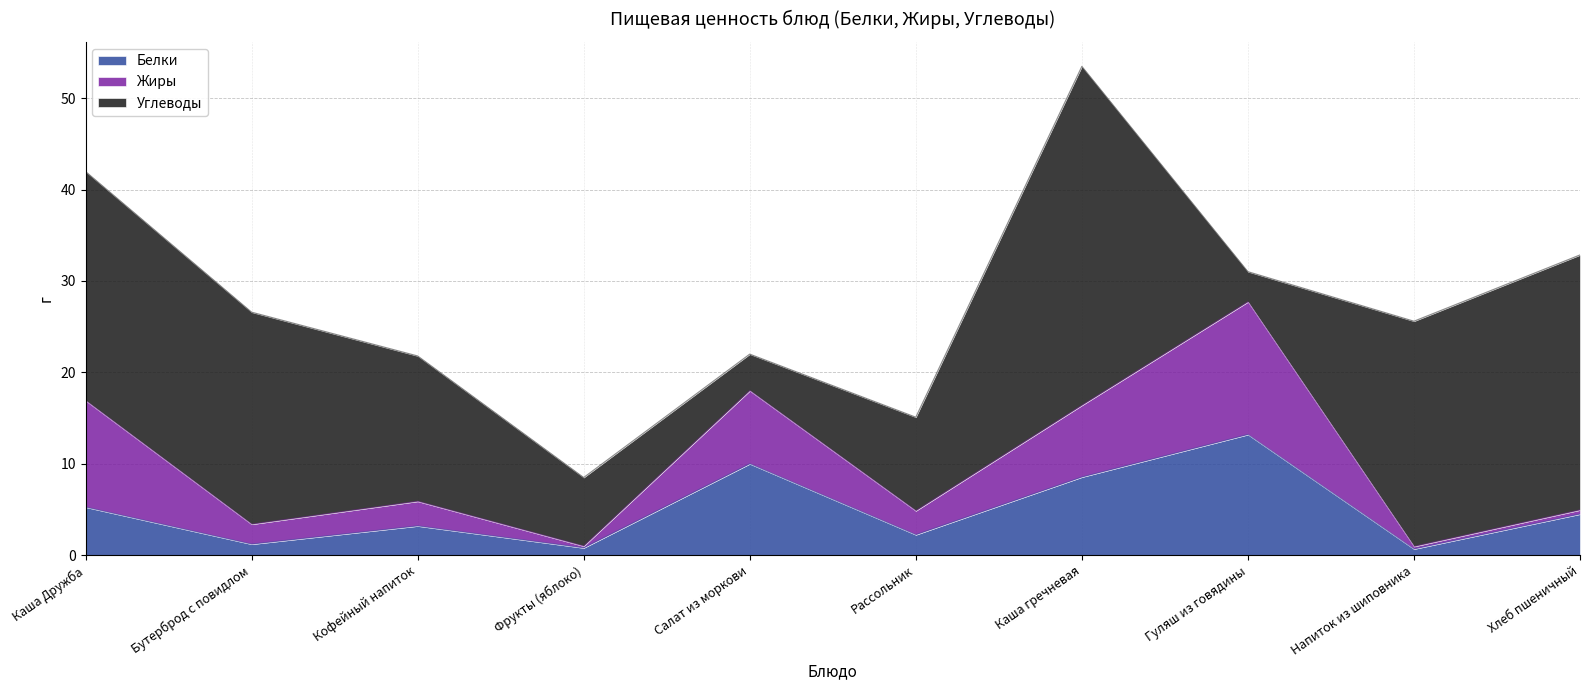

What is the difference between the Белки values at Фрукты (яблоко) and Напиток из шиповника?

0.1